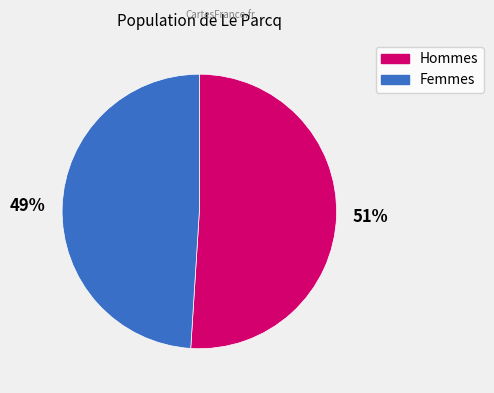

How many segments does this pie chart have?

2